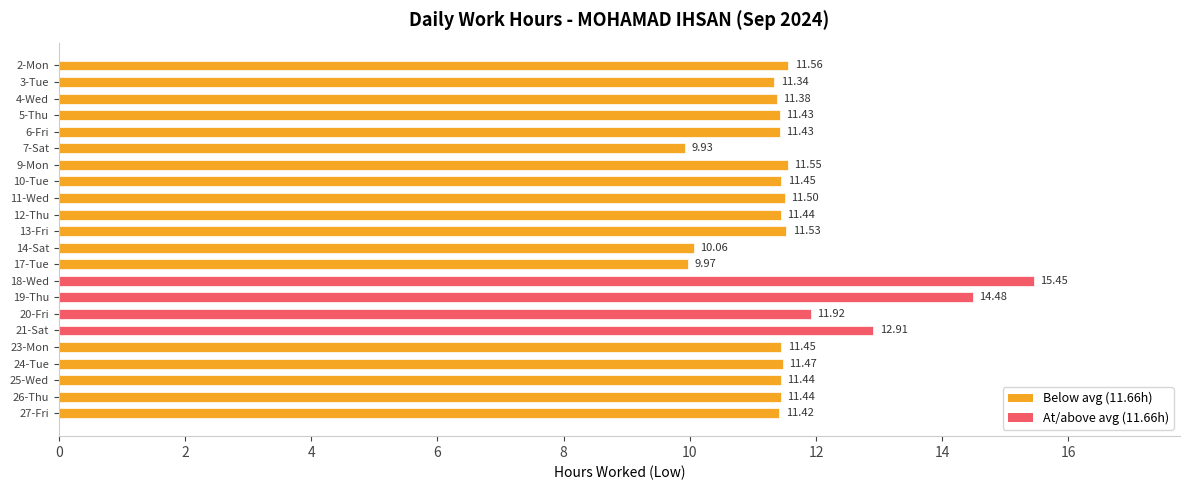

How many values are below 11?

3